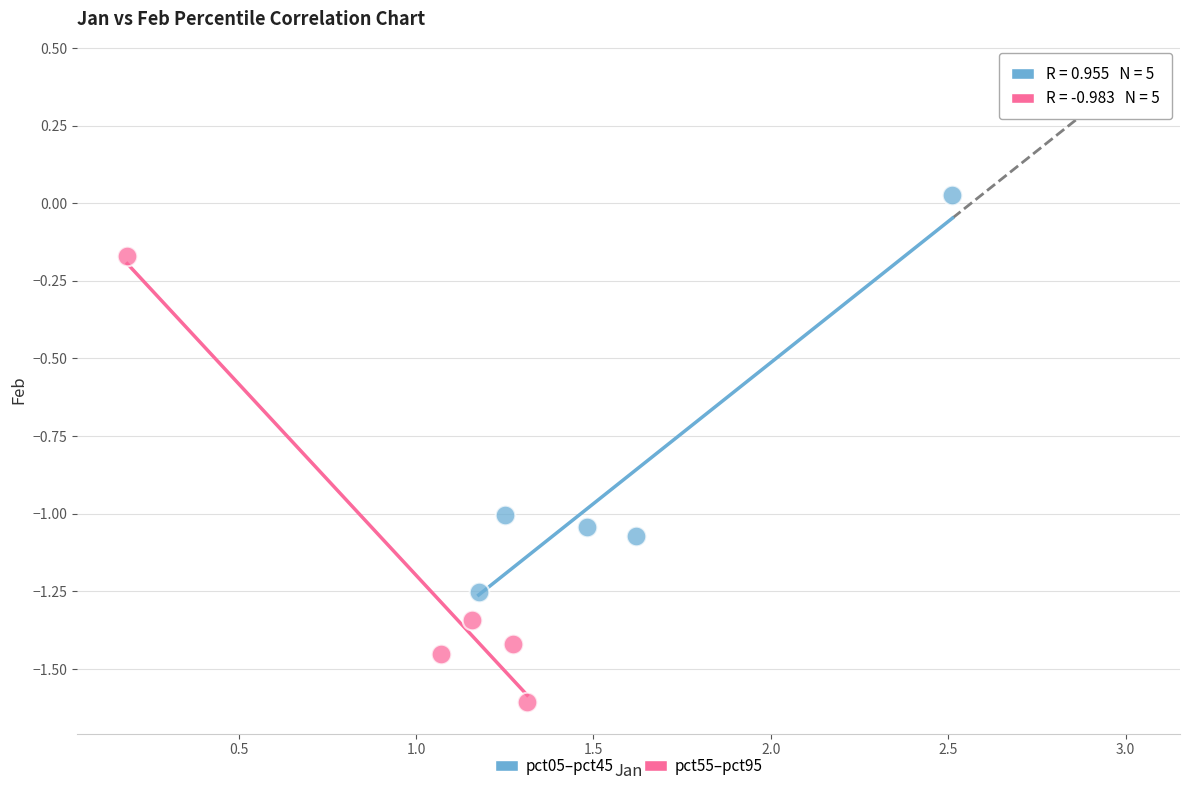

Which series has the largest Y range (max minus min)?

pct55–pct95